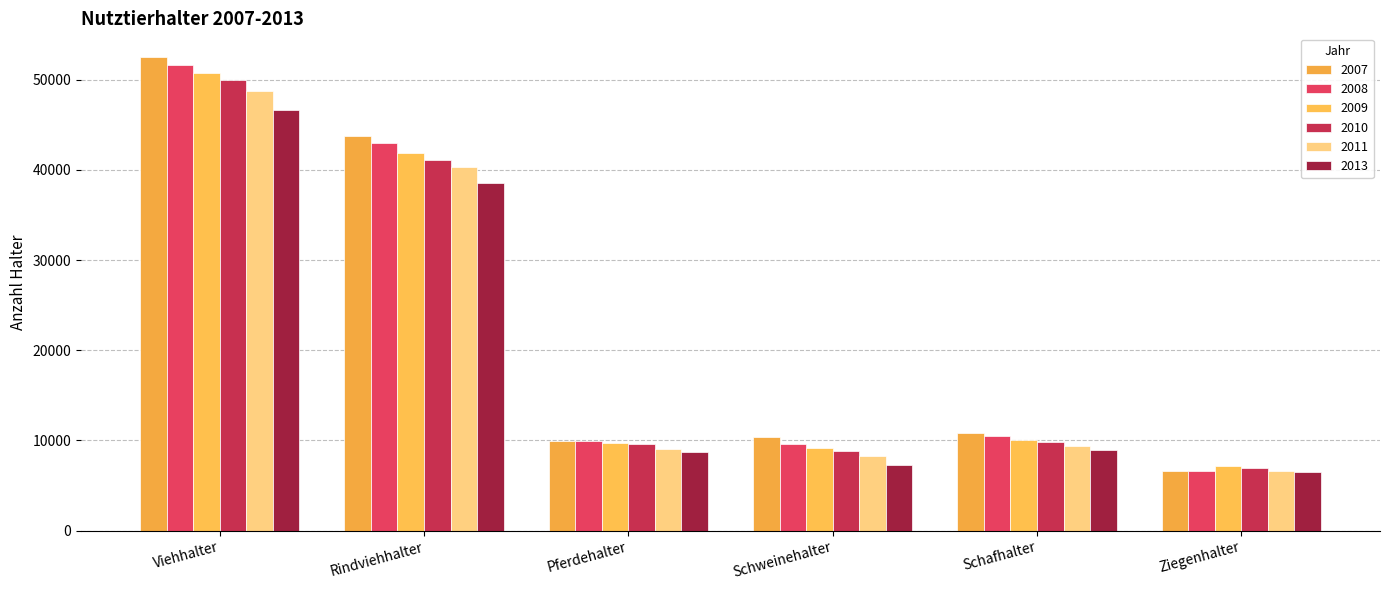

What are all the series names shown in the legend?

2007, 2008, 2009, 2010, 2011, 2013